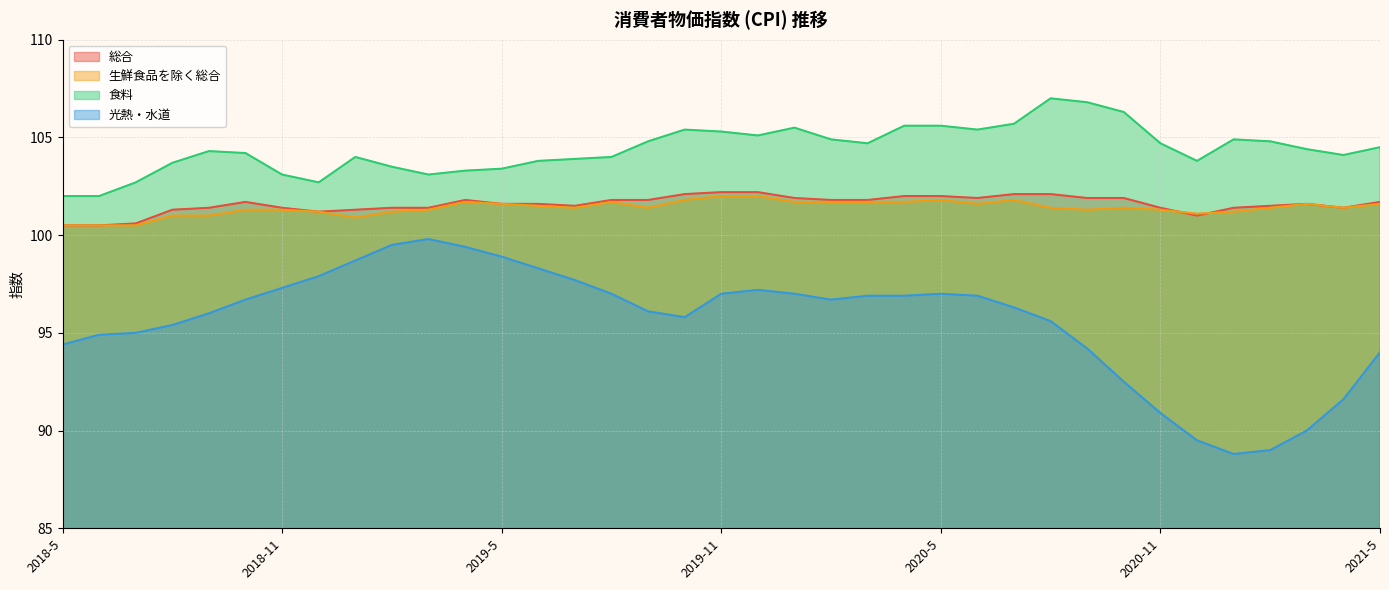

Which series changed the most between 2018-6 and 2019-1?

光熱・水道